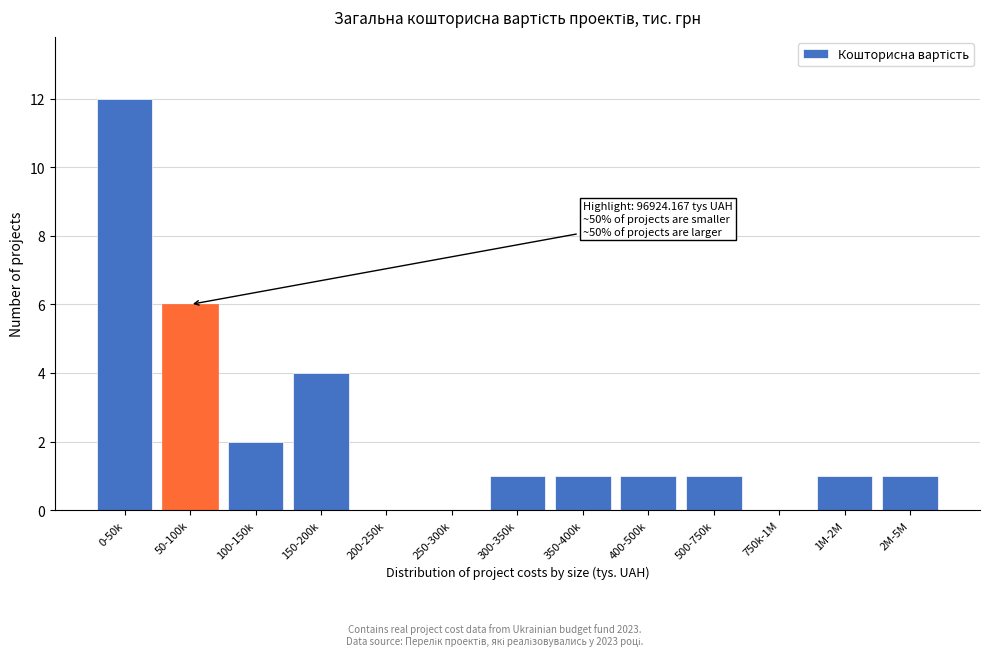

Reading left to right, transcribe all the data shown in this chart.

0-50k=12	50-100k=6	100-150k=2	150-200k=4	200-250k=0	250-300k=0	300-350k=1	350-400k=1	400-500k=1	500-750k=1	750k-1M=0	1M-2M=1	2M-5M=1